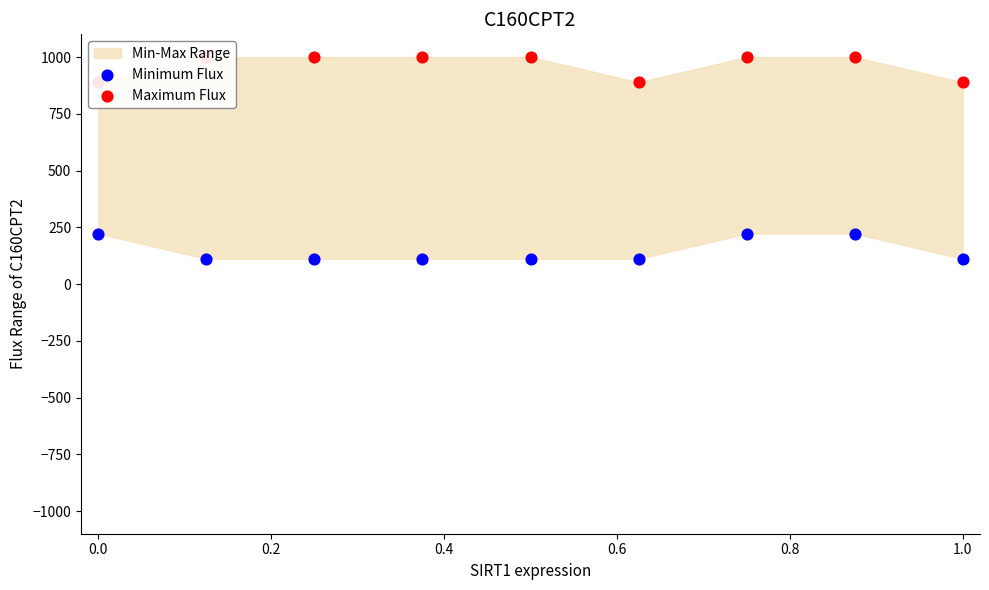

Which series contains the highest Y value?

Maximum Flux